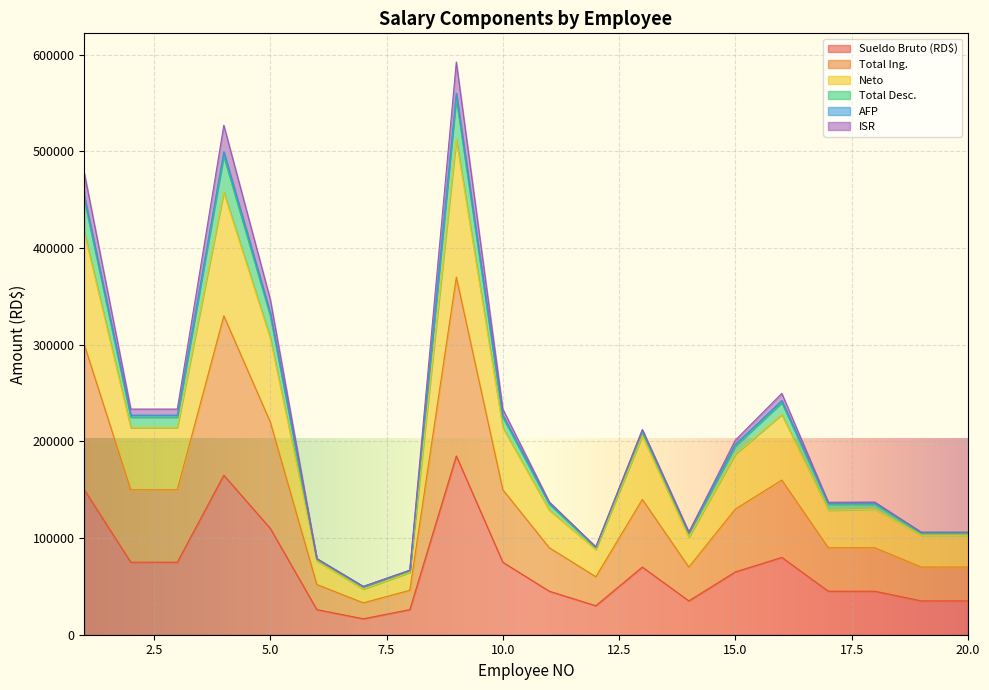

What is the minimum value for Sueldo Bruto (RD$)?

16500.0